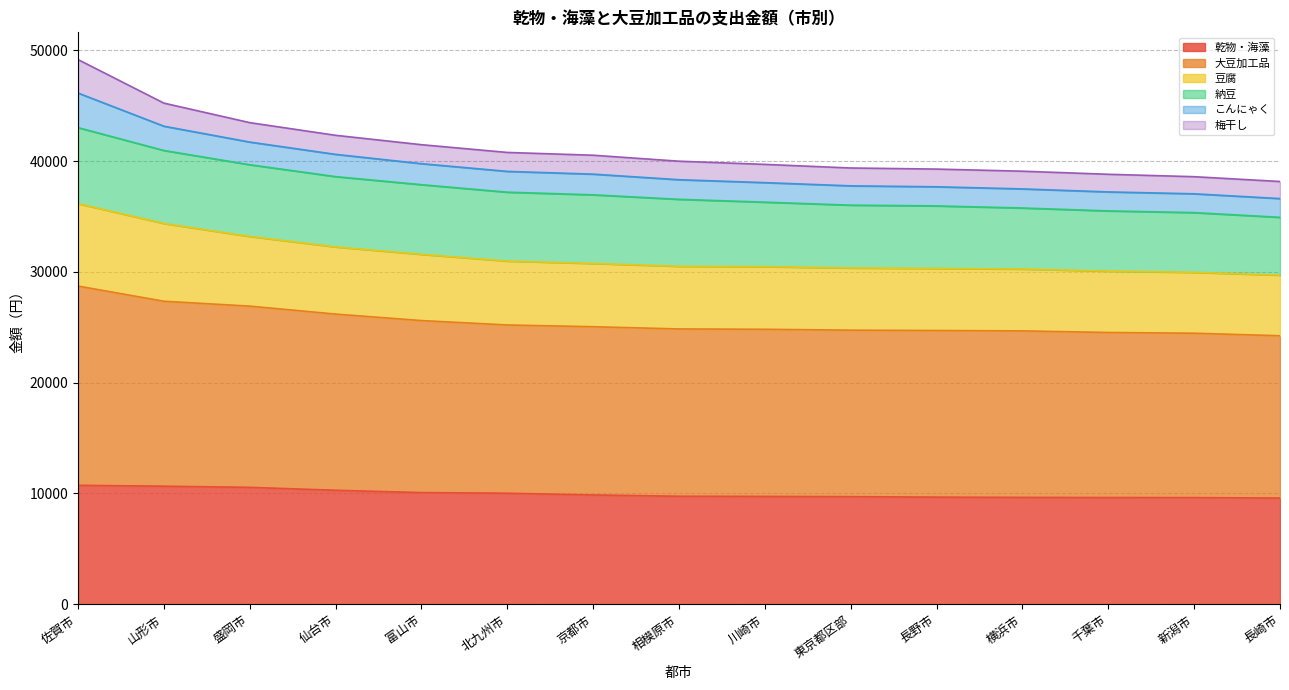

True or false: 乾物・海藻 and 豆腐 intersect in this chart.

False